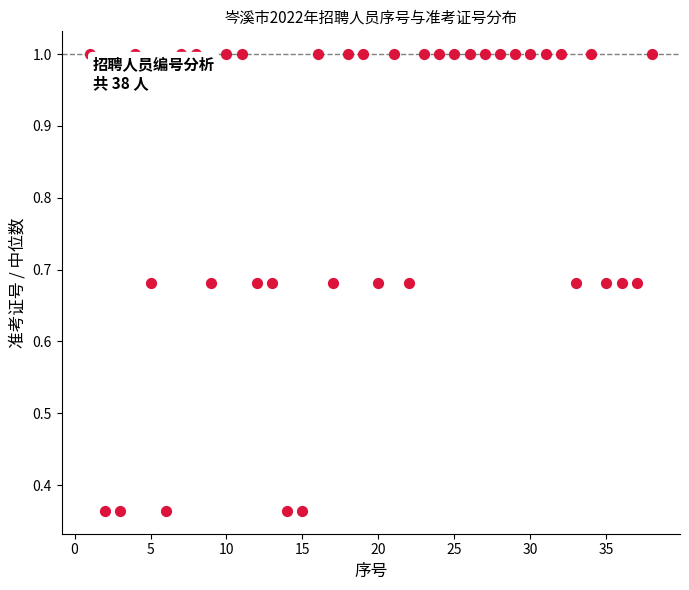

What is the range of Y values (max minus min)?

0.6